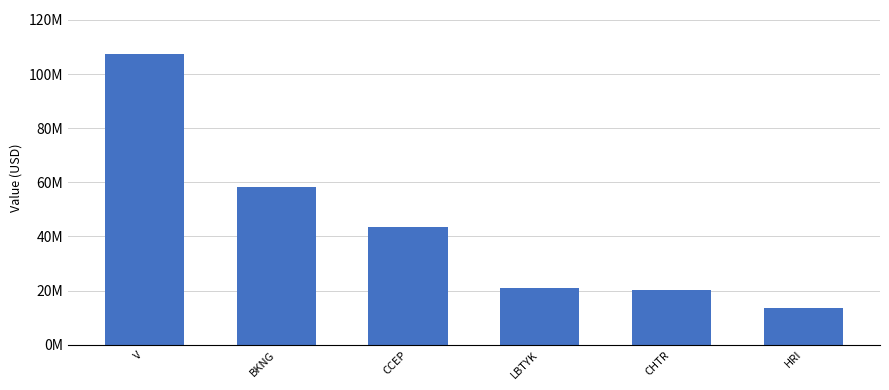

Reading right to left, extract all data points from this chart.

HRI=13586708	CHTR=20119481	LBTYK=20802341	CCEP=43629833	BKNG=58392738	V=107552989